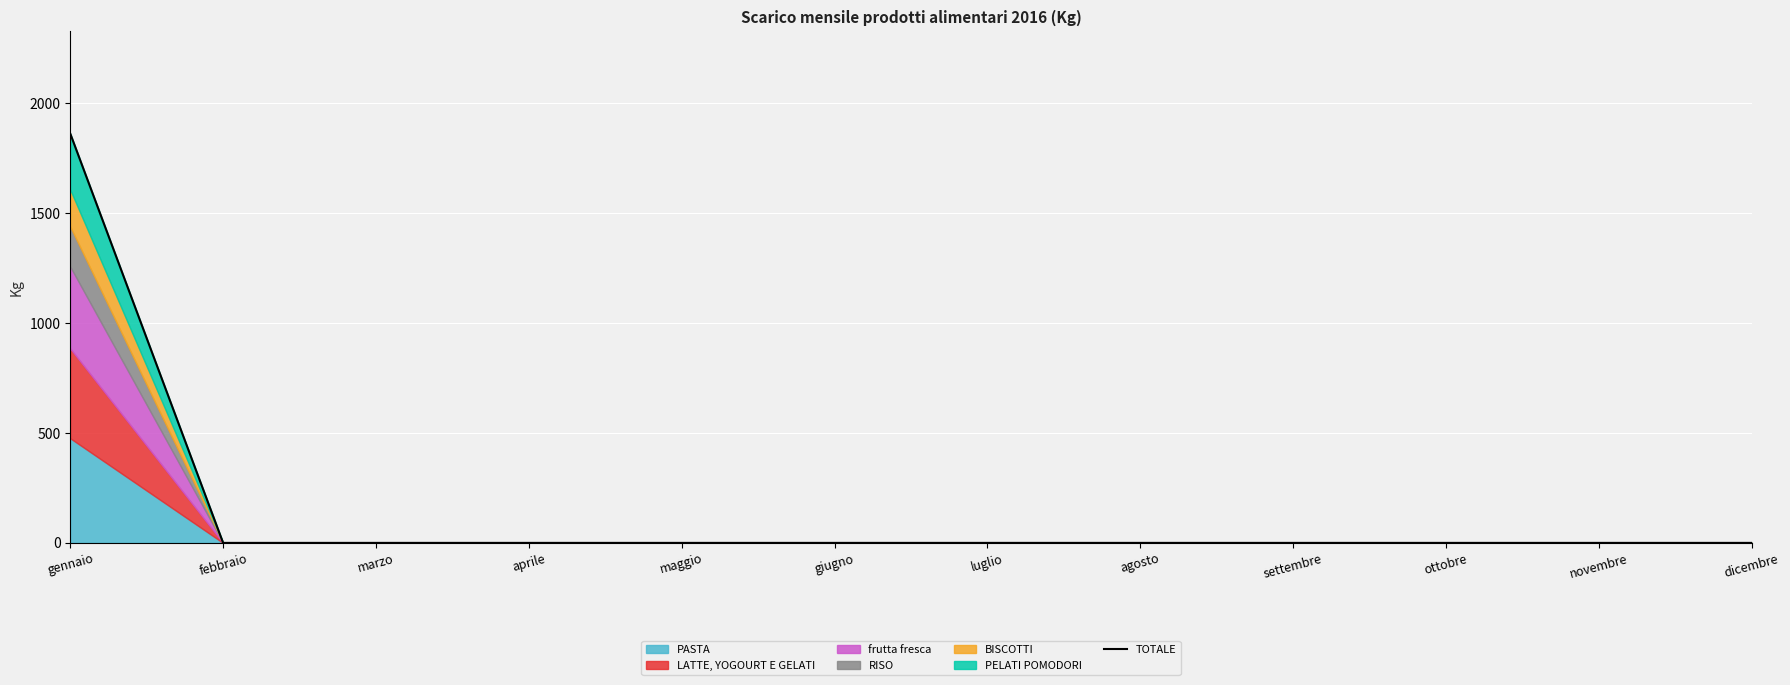

Reading right to left, extract all data points from this chart.

dicembre=0.0	novembre=0.0	ottobre=0.0	settembre=0.0	agosto=0.0	luglio=0.0	giugno=0.0	maggio=0.0	aprile=0.0	marzo=0.0	febbraio=0.0	gennaio=1862.4